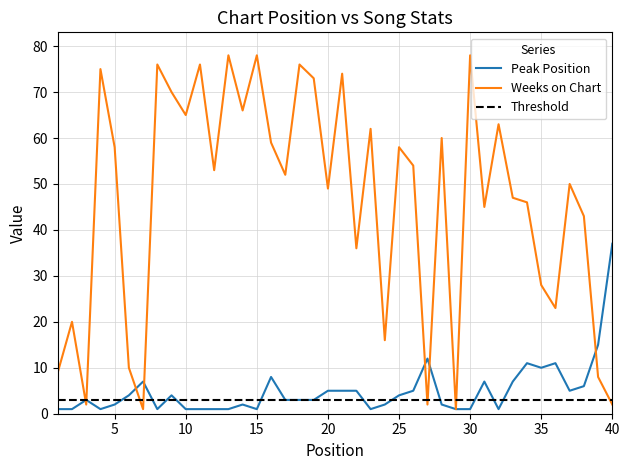

Reading right to left, extract all data points from this chart.

Peak Position: 37	15	6	5	11	10	11	7	1	7	1	1	2	12	5	4	2	1	5	5	5	3	3	3	8	1	2	1	1	1	1	4	1	7	4	2	1	3	1	1
Weeks on Chart: 2	8	43	50	23	28	46	47	63	45	78	1	60	2	54	58	16	62	36	74	49	73	76	52	59	78	66	78	53	76	65	70	76	1	10	58	75	2	20	9